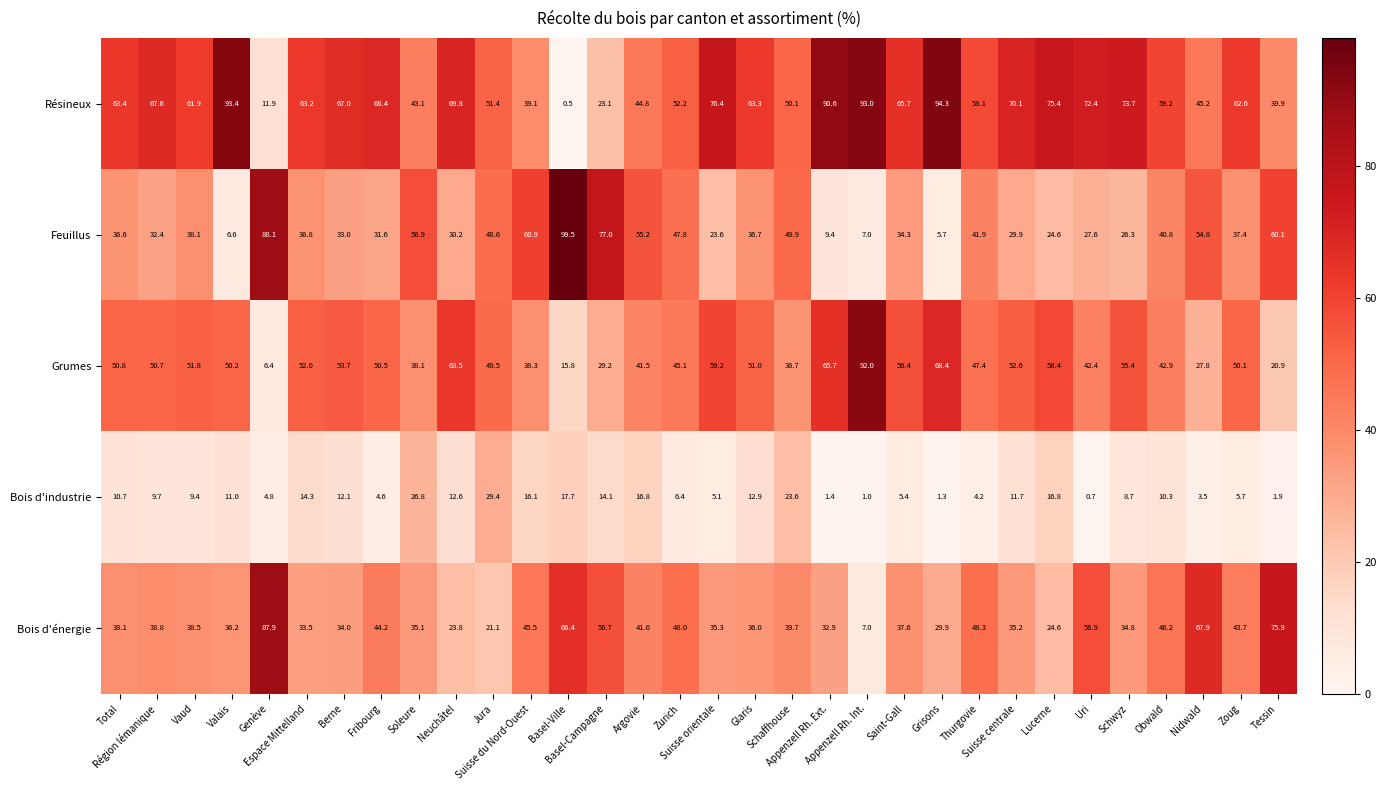

What is the difference between the second highest and second lowest values in the Bois d'industrie series?

25.8